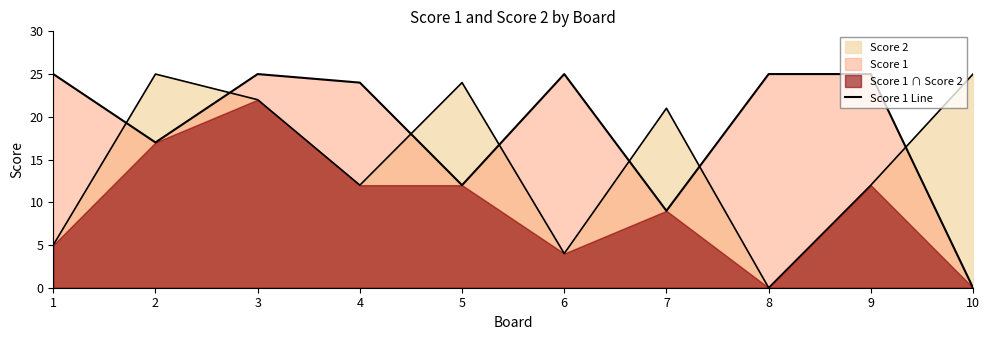

At which category does the chart reach its minimum across all series?

10